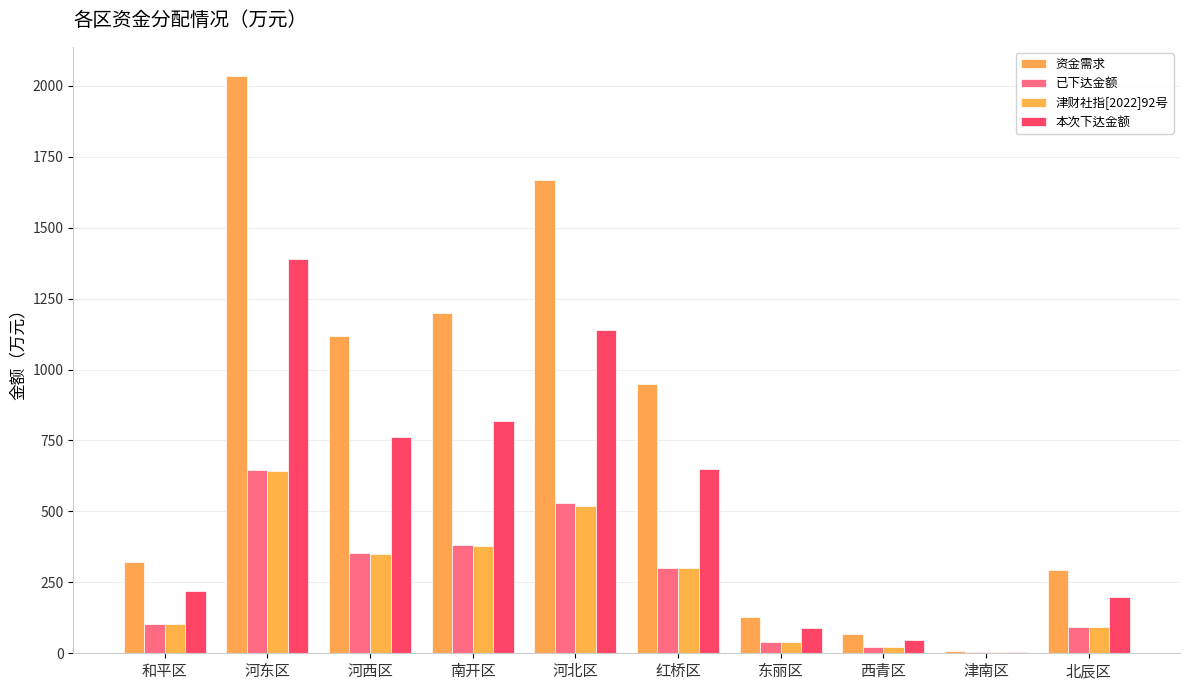

Between 河北区 and 北辰区, which series saw the biggest shift?

资金需求